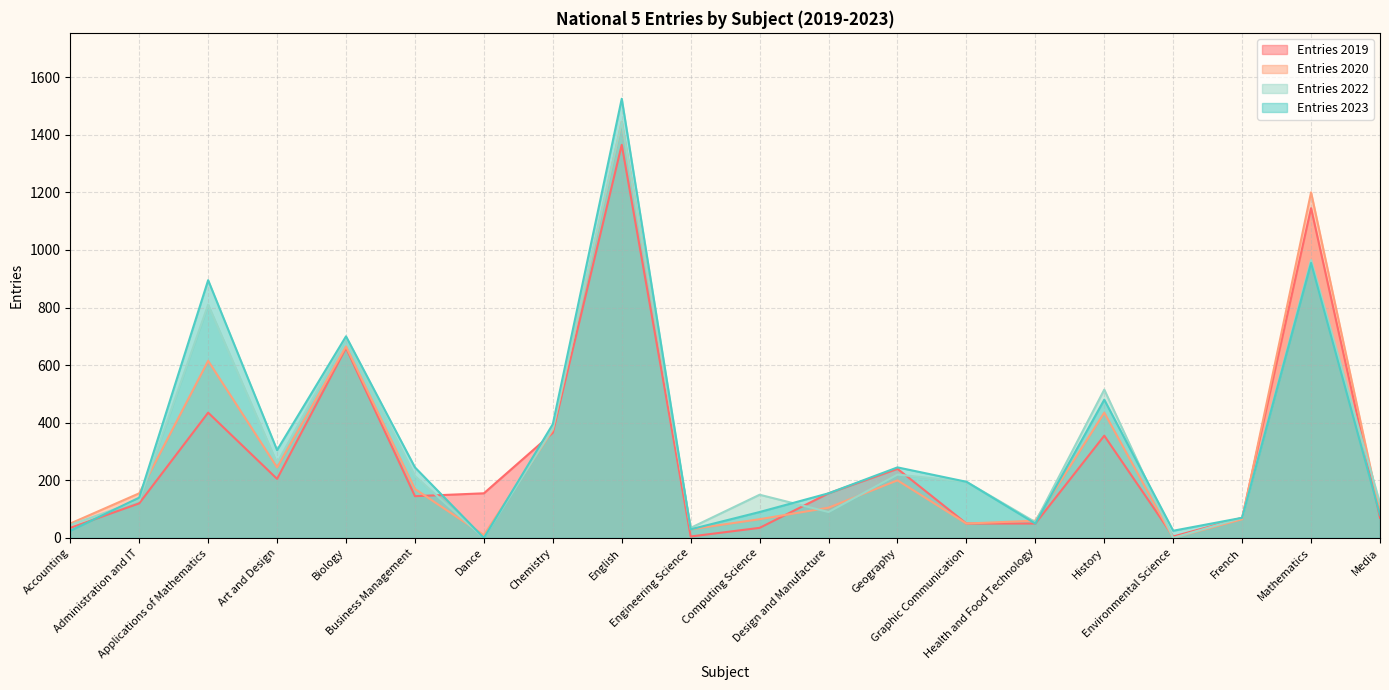

What is the sum of all Entries 2023 values?

6605